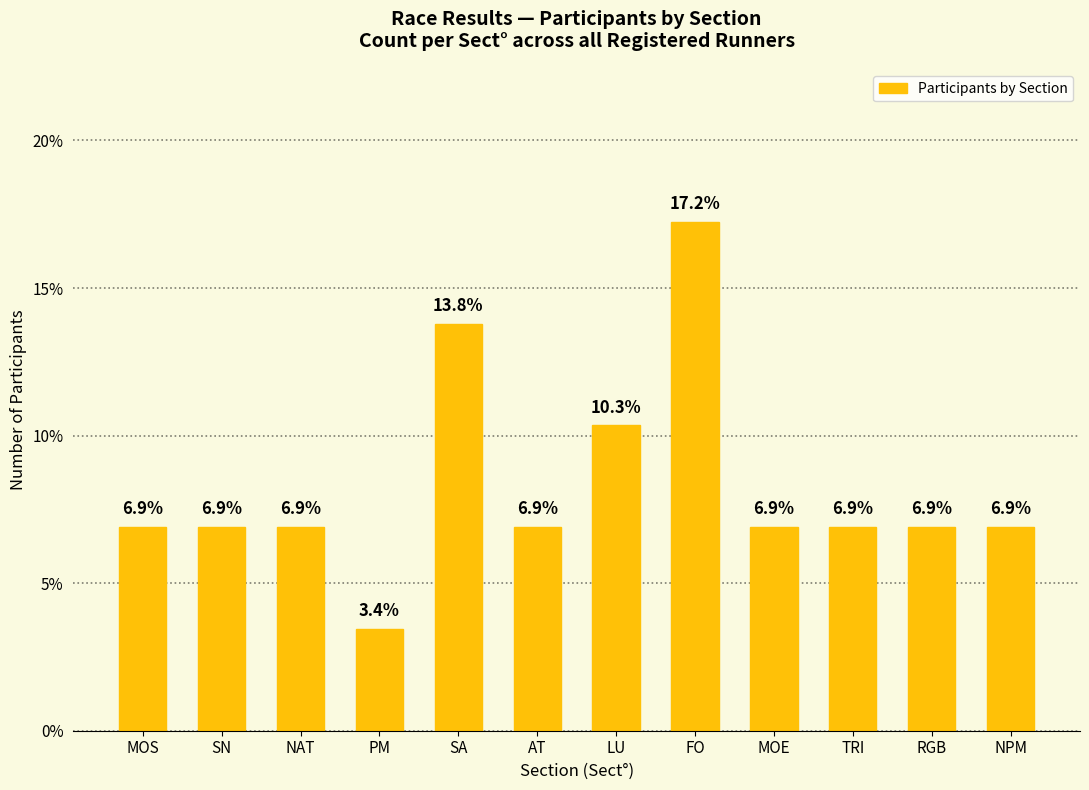

Reading right to left, extract all data points from this chart.

NPM=0.1	RGB=0.1	TRI=0.1	MOE=0.1	FO=0.2	LU=0.1	AT=0.1	SA=0.1	PM=0.0	NAT=0.1	SN=0.1	MOS=0.1